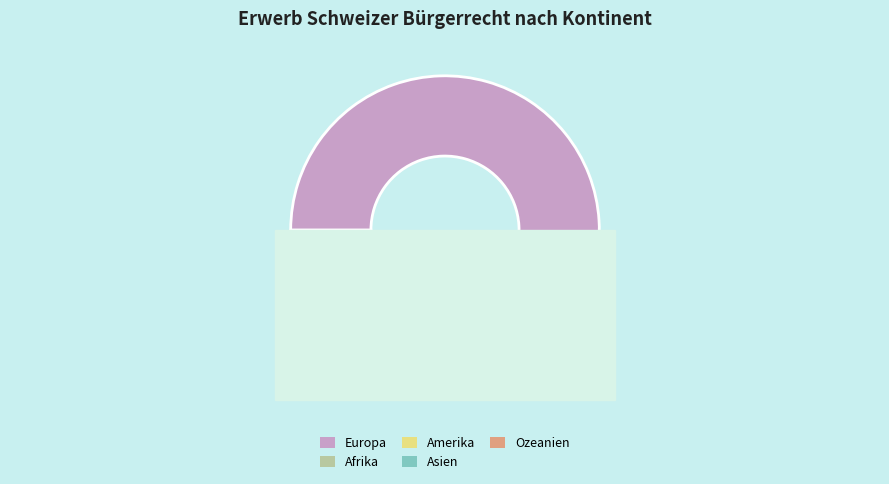

How many slices are in this pie chart?

5